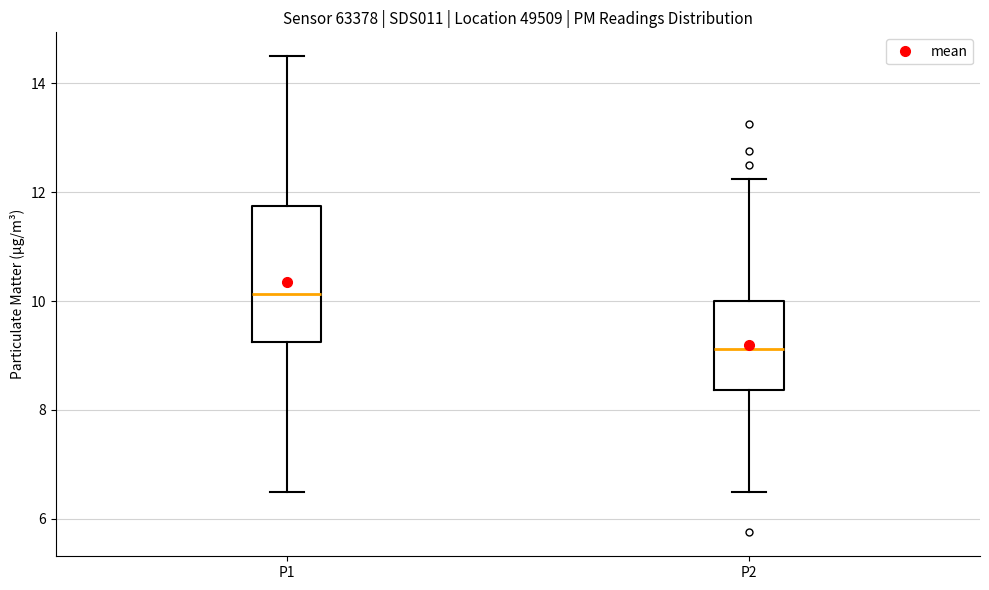

Where is the lower edge of the box for P2 on the y-axis? The values are not printed on the chart, so give them approximately, as read against the axis.

8.4